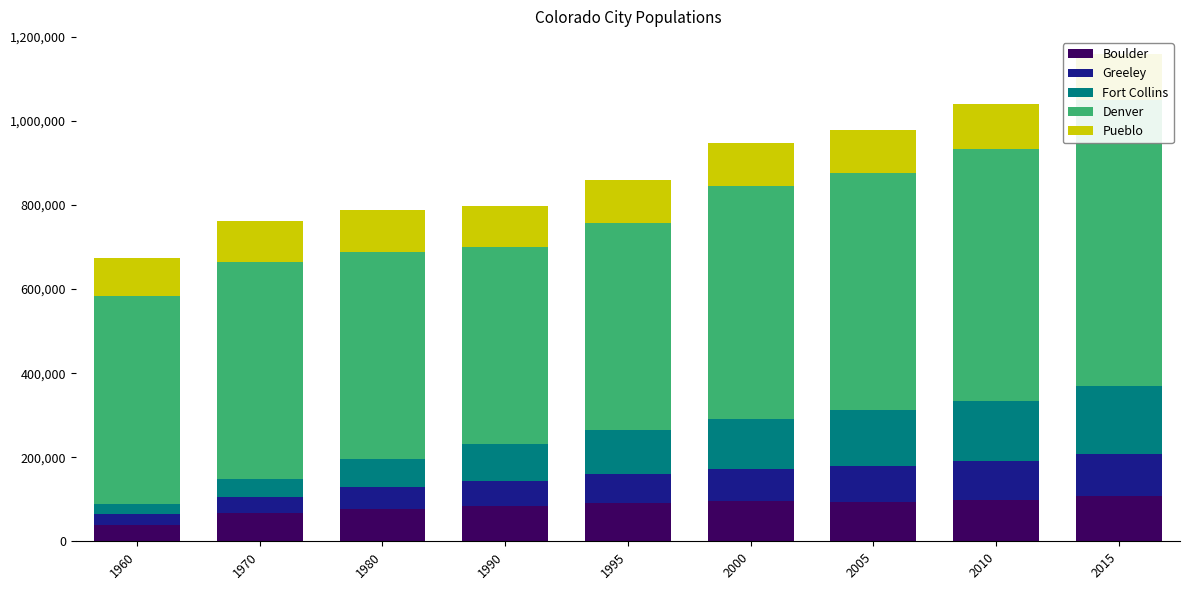

What is the sum of the Greeley values at 2010 and 2000?

169819